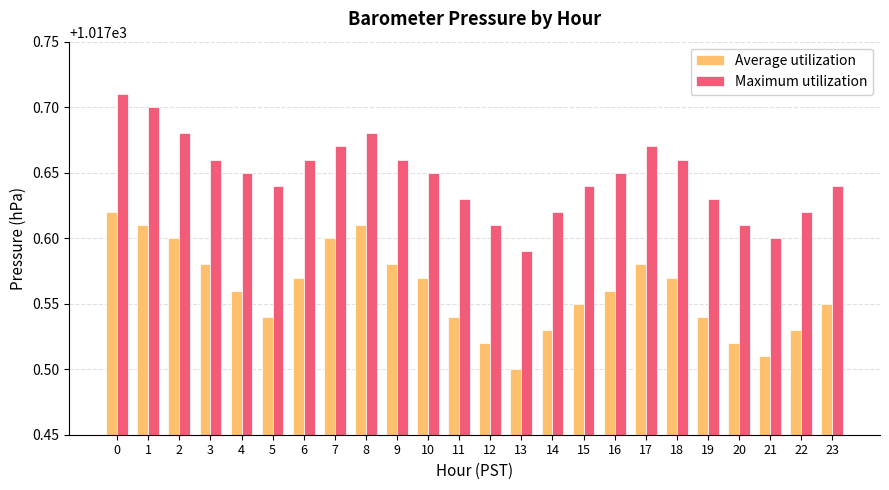

What is the sum of all Average utilization values?

24421.4